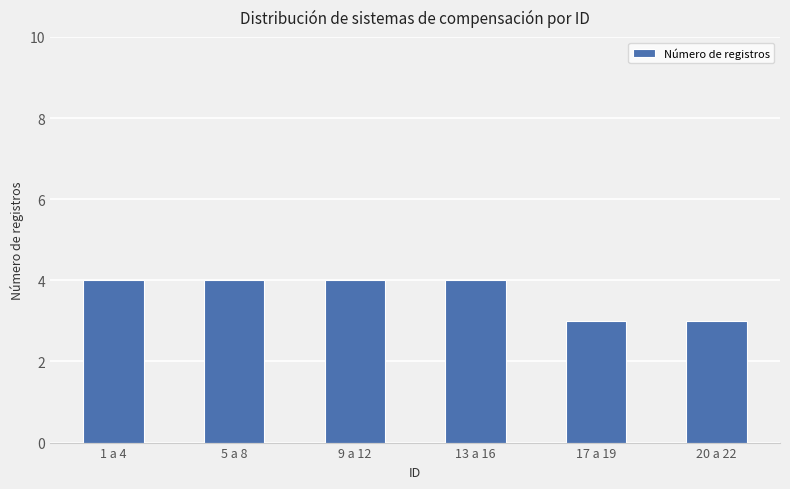

What is the minimum value shown in the chart?

3